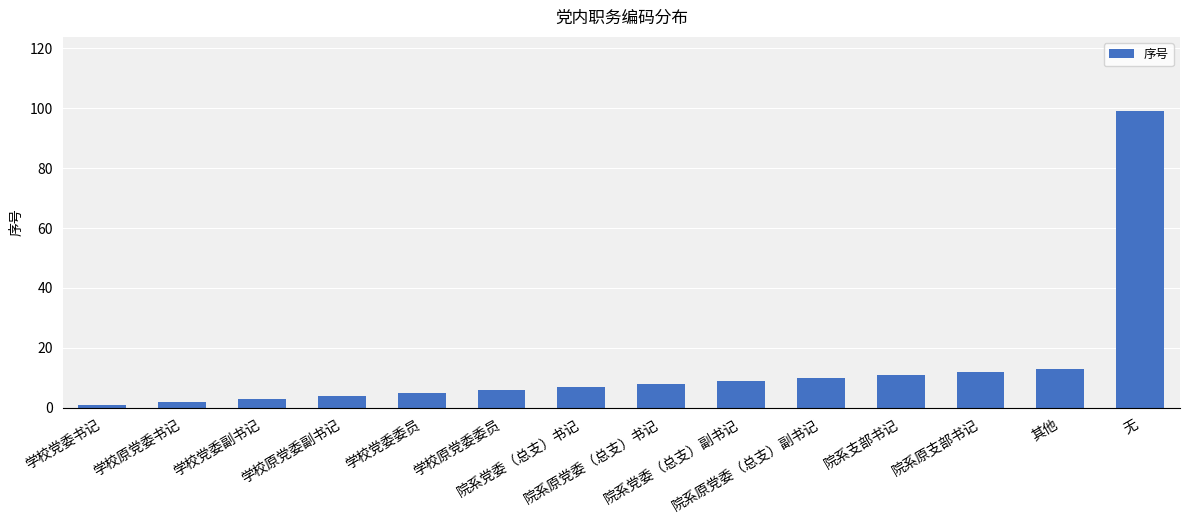

List the labels in order of value, smallest first.

学校党委书记, 学校原党委书记, 学校党委副书记, 学校原党委副书记, 学校党委委员, 学校原党委委员, 院系党委（总支）书记, 院系原党委（总支）书记, 院系党委（总支）副书记, 院系原党委（总支）副书记, 院系支部书记, 院系原支部书记, 其他, 无